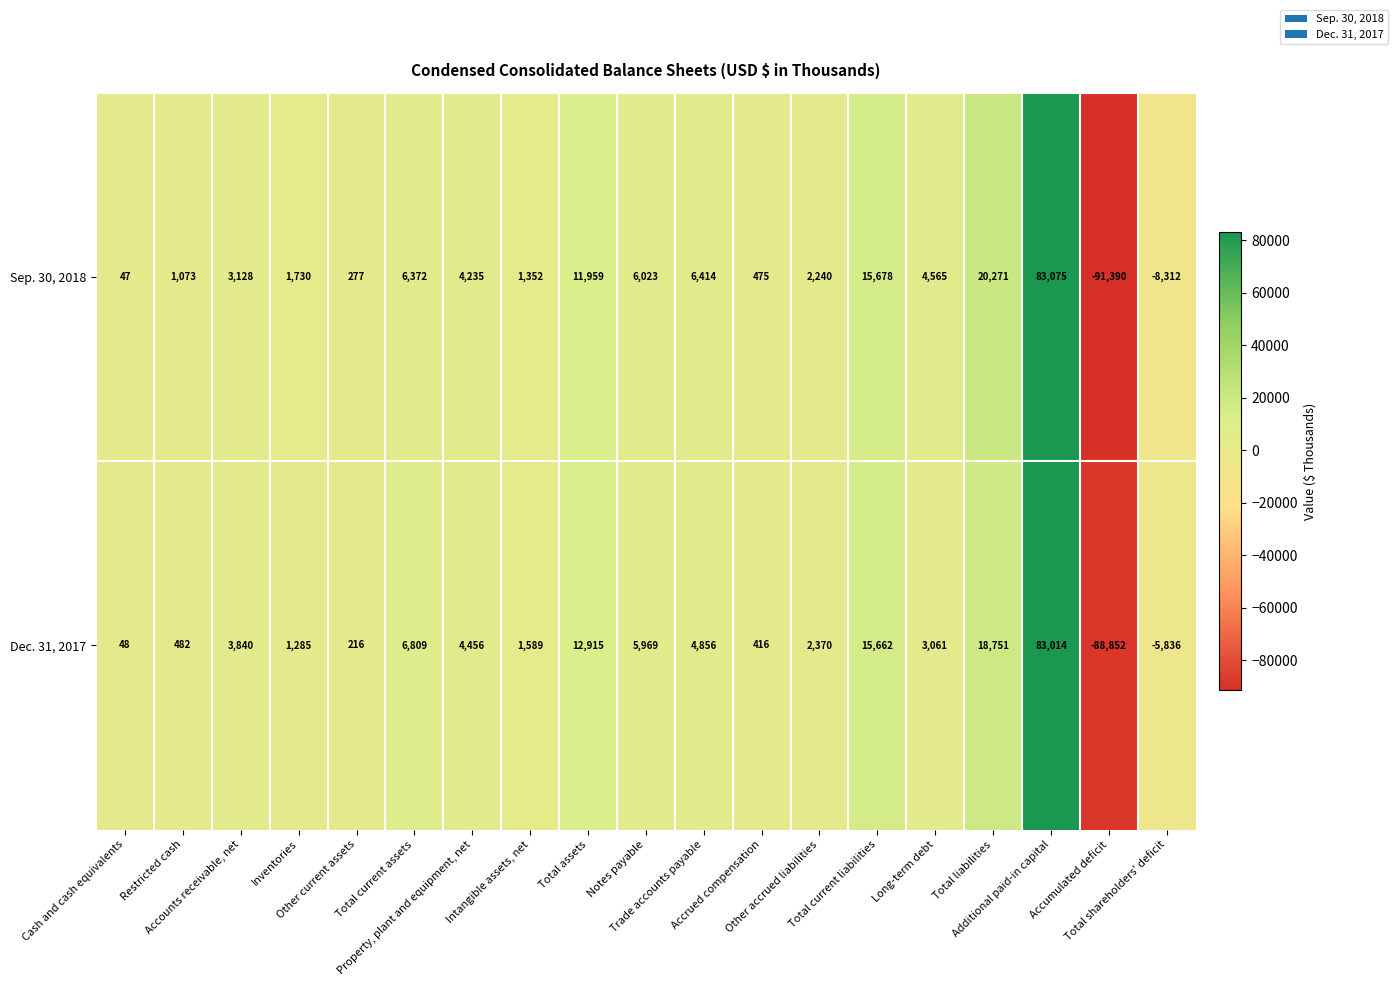

What is the difference between the maximum and minimum values in the Dec. 31, 2017 series?

171866